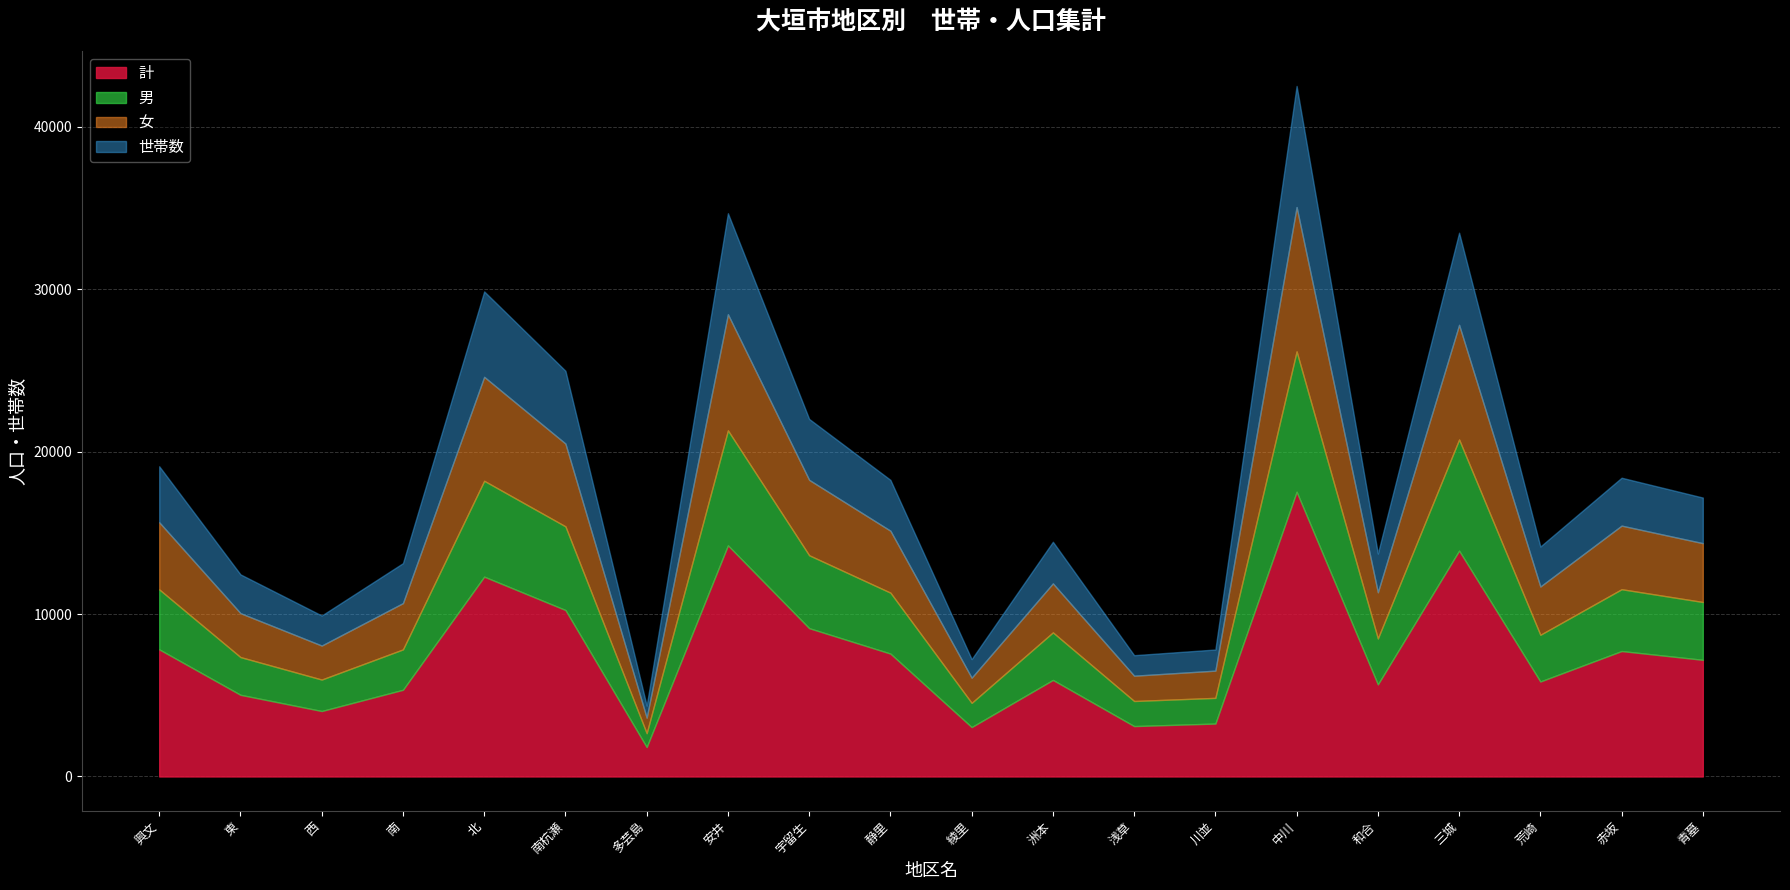

What is the maximum value for 計?

17533